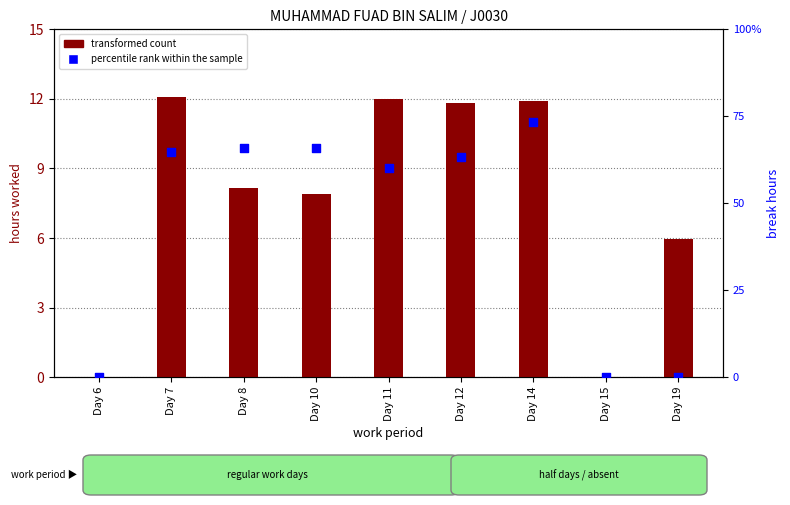

What are all the series names shown in the legend?

transformed count, percentile rank within the sample